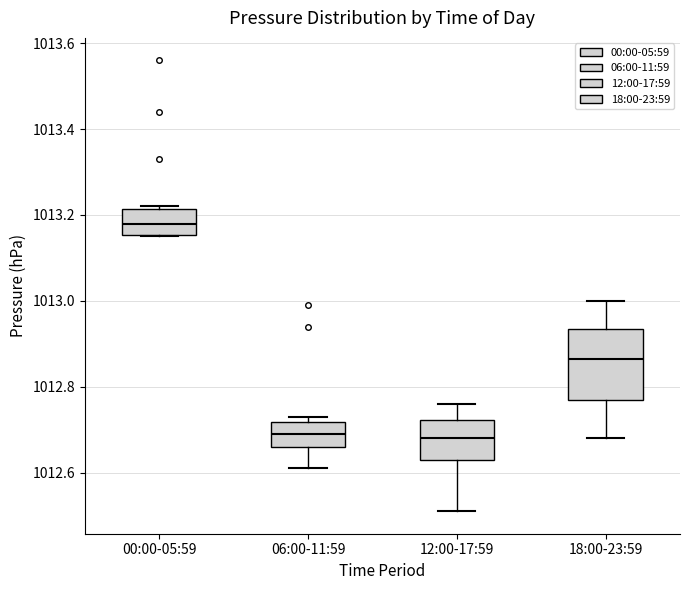

Reading left to right, transcribe this box plot: for each box, give where its median line is, the range the box spans, and where its two whiskers end, as read against the y-axis. The values are not printed on the chart, so give them approximately, as read against the axis.

00:00-05:59: median 1013.18, box 1013.16 to 1013.22, whiskers 1013.16 to 1013.22
06:00-11:59: median 1012.70, box 1012.66 to 1012.72, whiskers 1012.62 to 1012.74
12:00-17:59: median 1012.68, box 1012.64 to 1012.72, whiskers 1012.52 to 1012.76
18:00-23:59: median 1012.86, box 1012.78 to 1012.94, whiskers 1012.68 to 1013.00